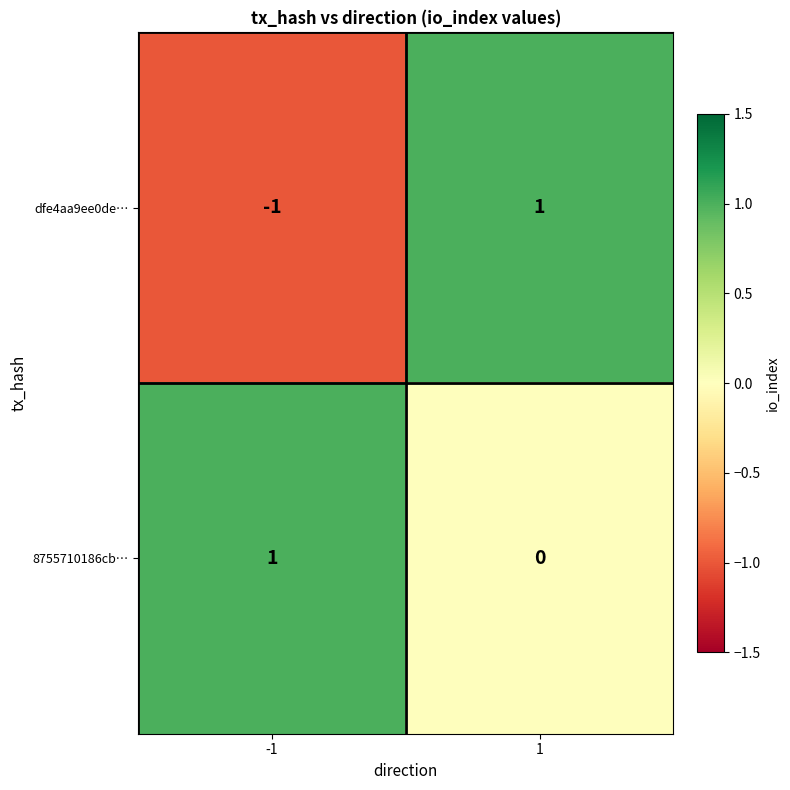

List the series in order of their overall mean, lowest first.

dfe4aa9ee0de…, 8755710186cb…